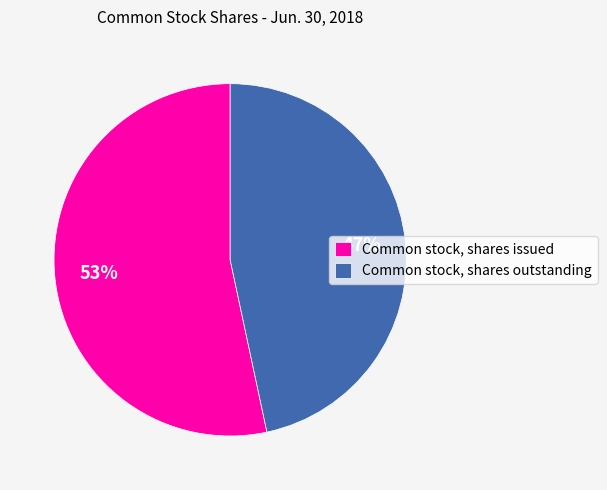

How many slices are in this pie chart?

2